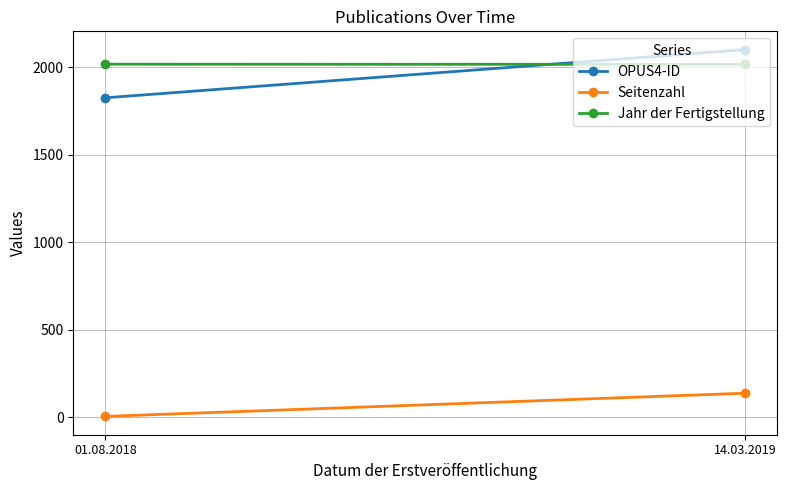

Is the value of Jahr der Fertigstellung at 14.03.2019 greater than the value of OPUS4-ID at 14.03.2019?

No